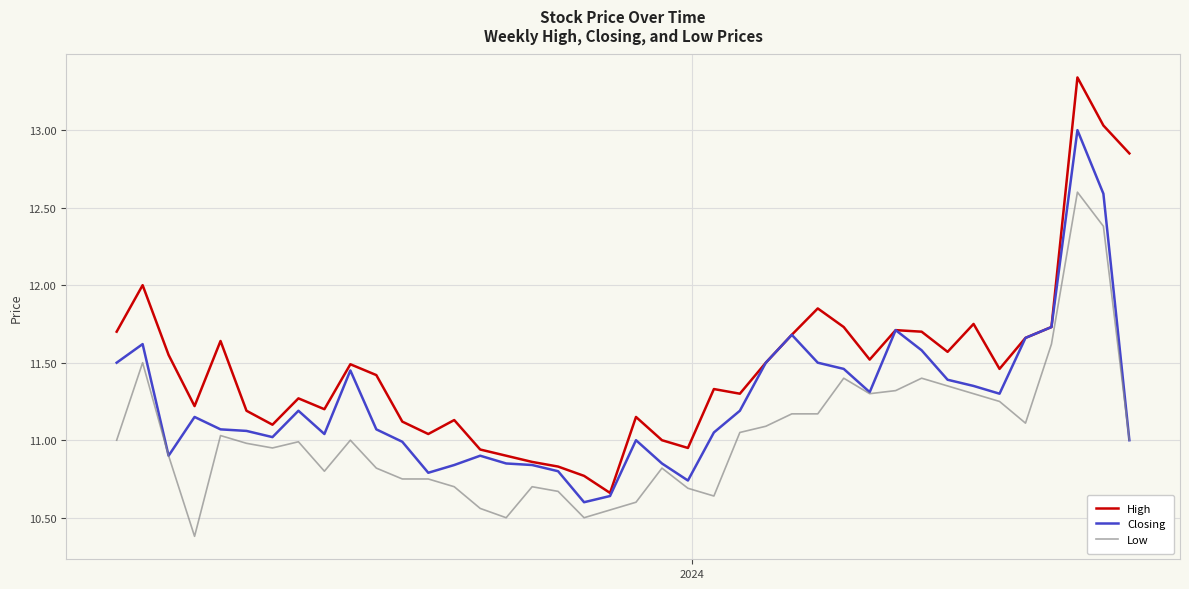

What is the highest value of the Closing series?

13.0